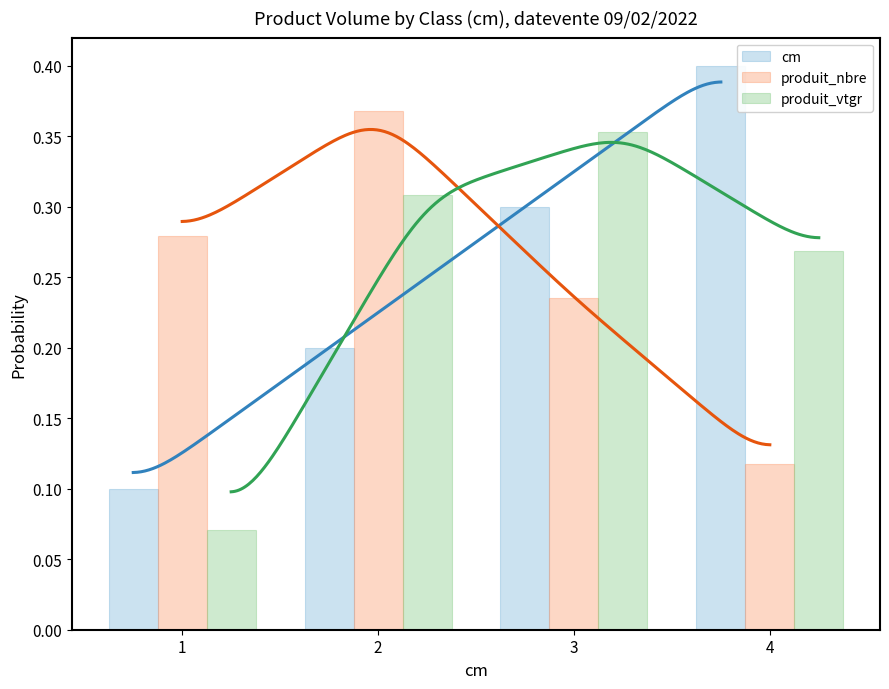

What is the difference between the maximum and minimum values in the cm series?

0.3